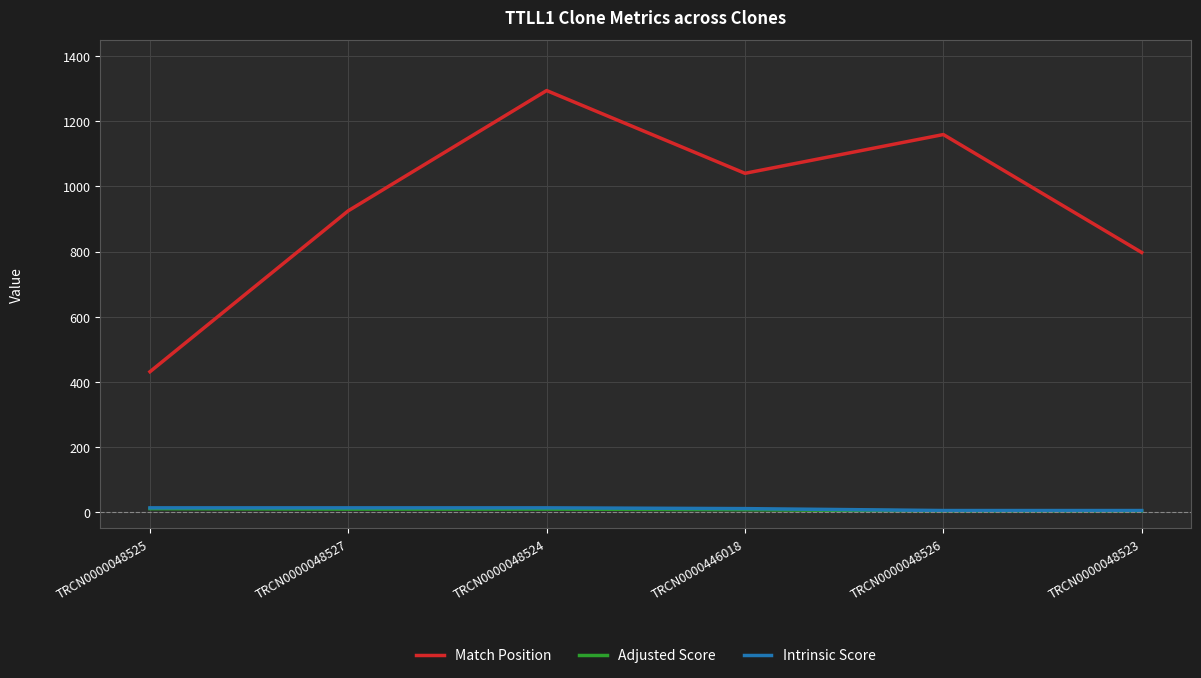

The Match Position series shows 1294.0 at TRCN0000048524. True or false?

True